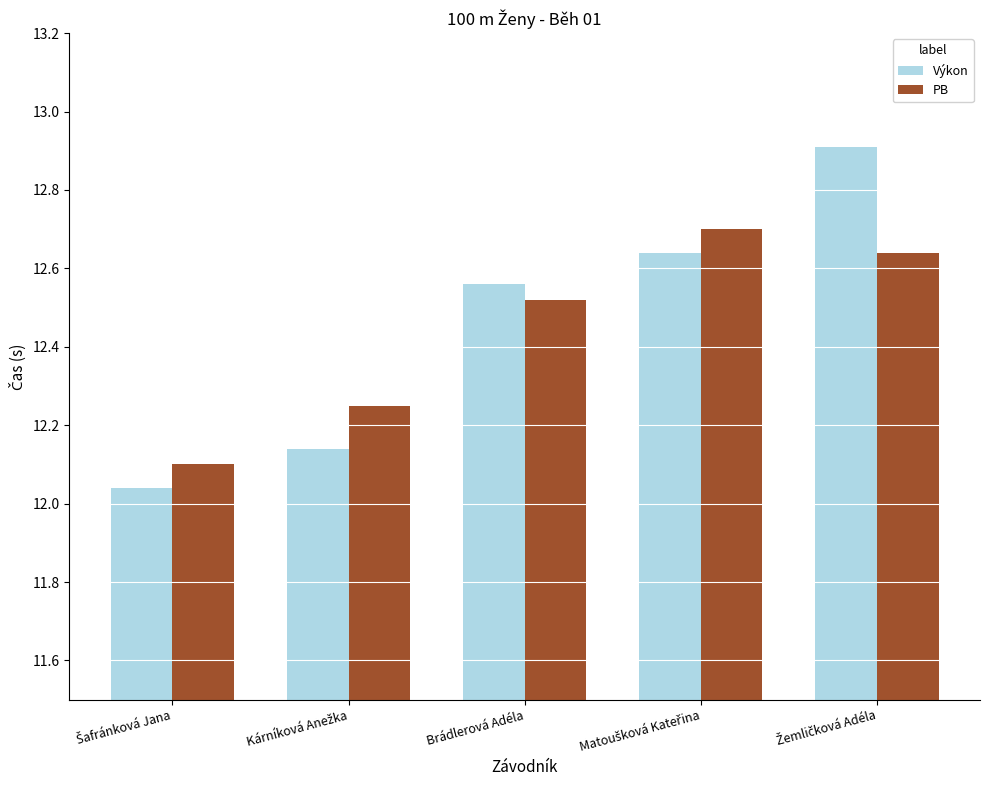

What is the total value across all series at Brádlerová Adéla?

25.1